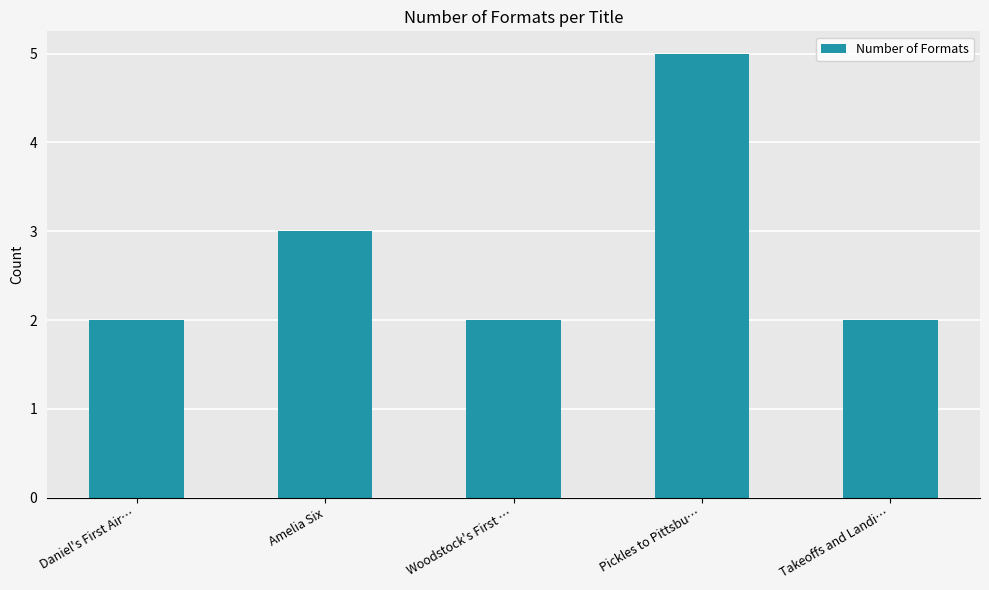

What is the greatest value displayed?

5